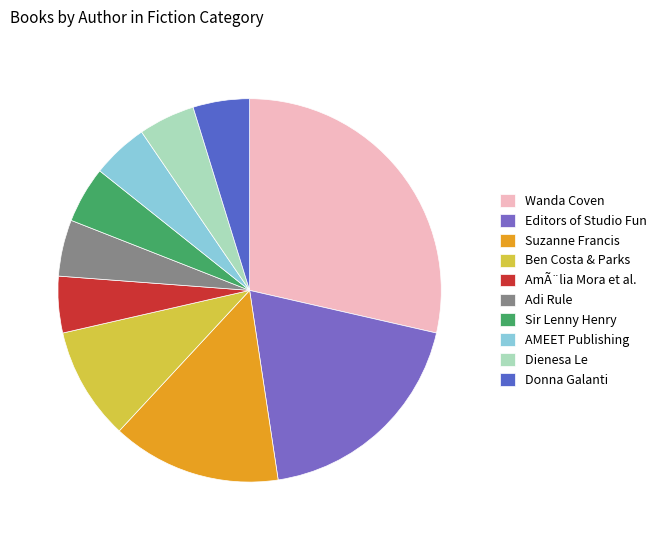

Count the number of slices in the pie.

10